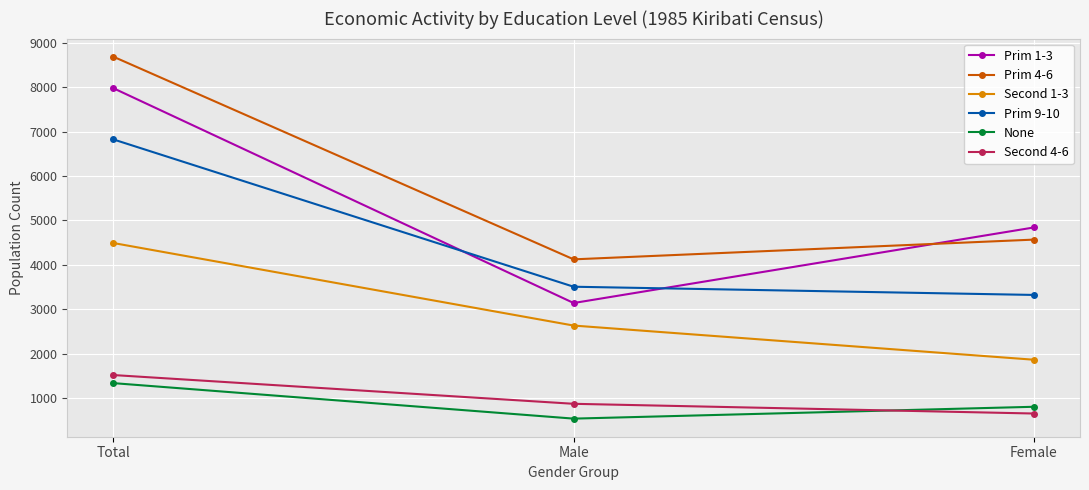

What is the highest value of the Prim 1-3 series?

7979